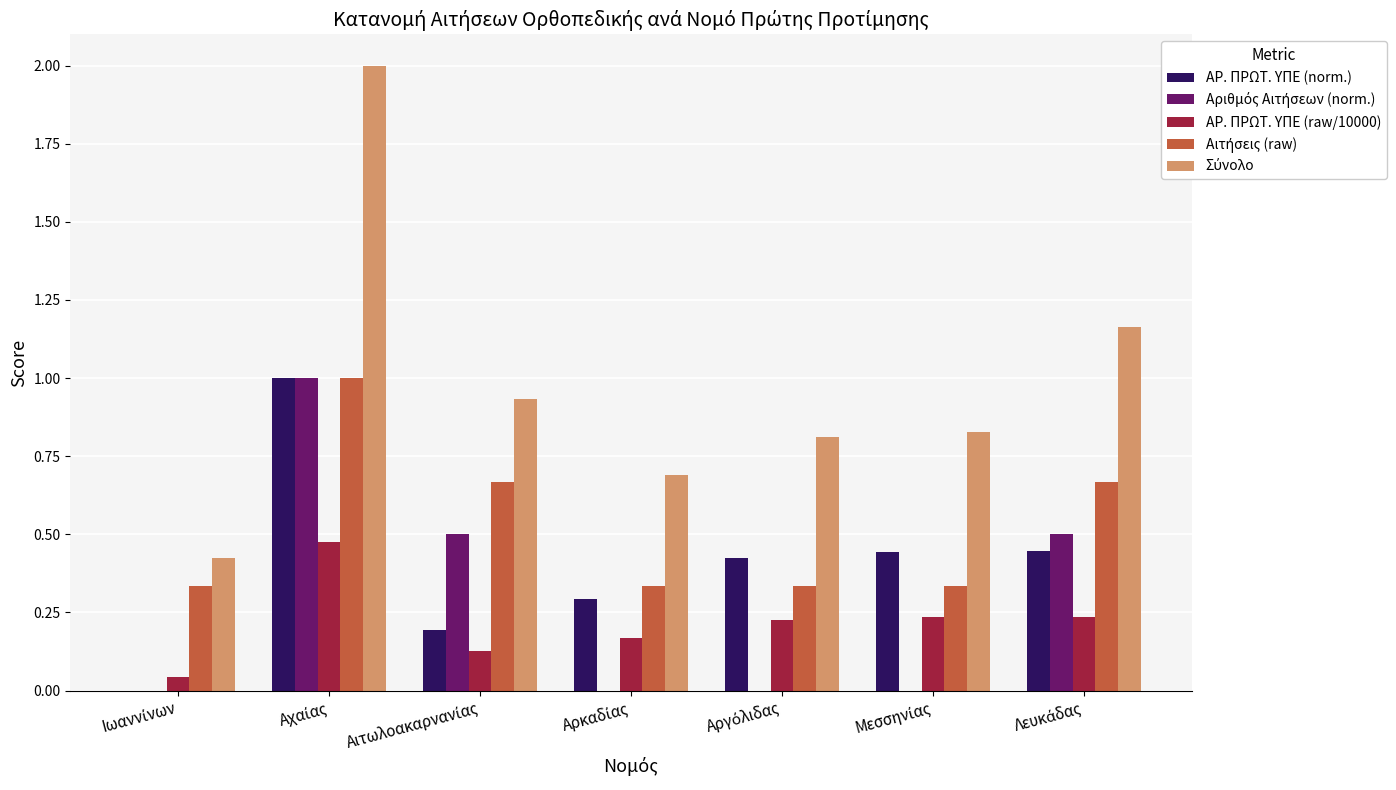

Are the bars horizontal?

No